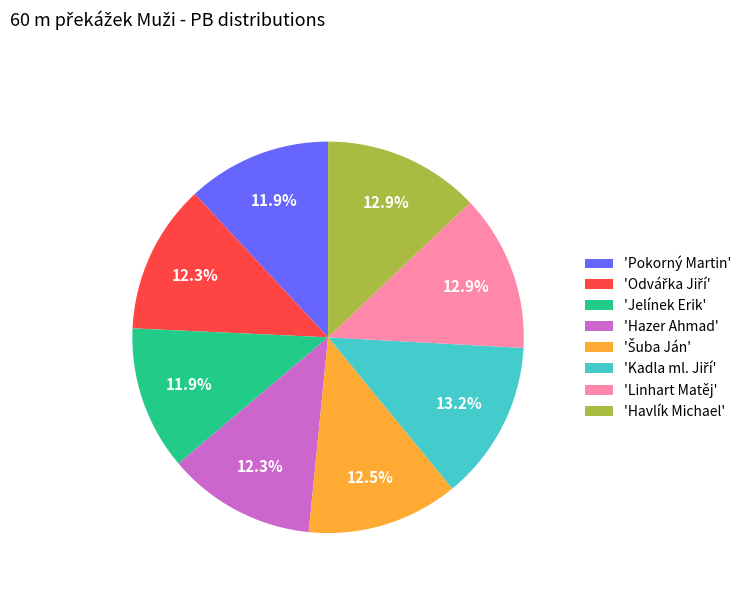

What percentage is NOT represented by 'Hazer Ahmad'?

87.7%